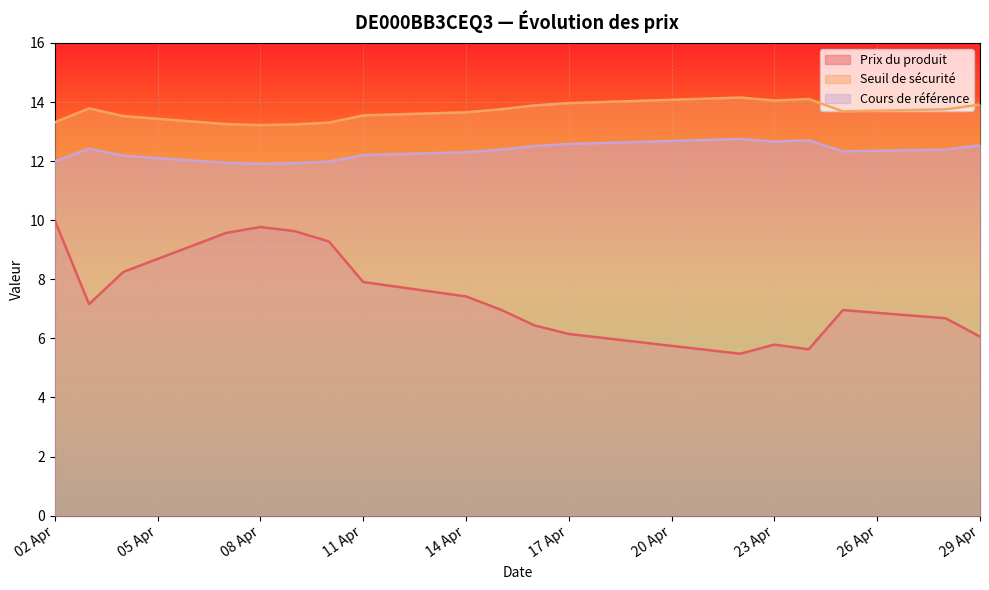

How many data points in Prix du produit are above 7?

9